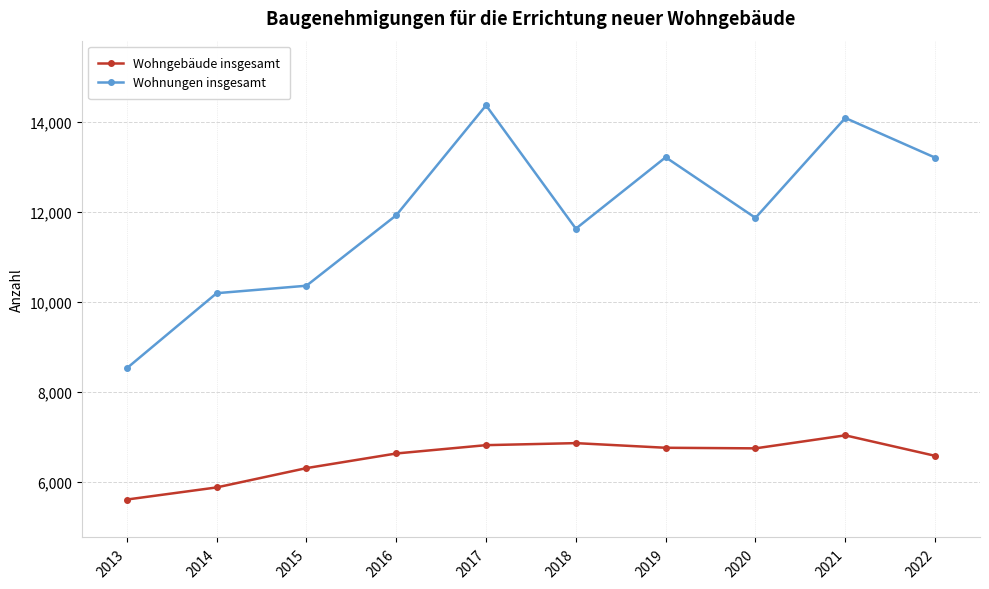

What is the difference between the maximum and second lowest values in the Wohnungen insgesamt series?

4172